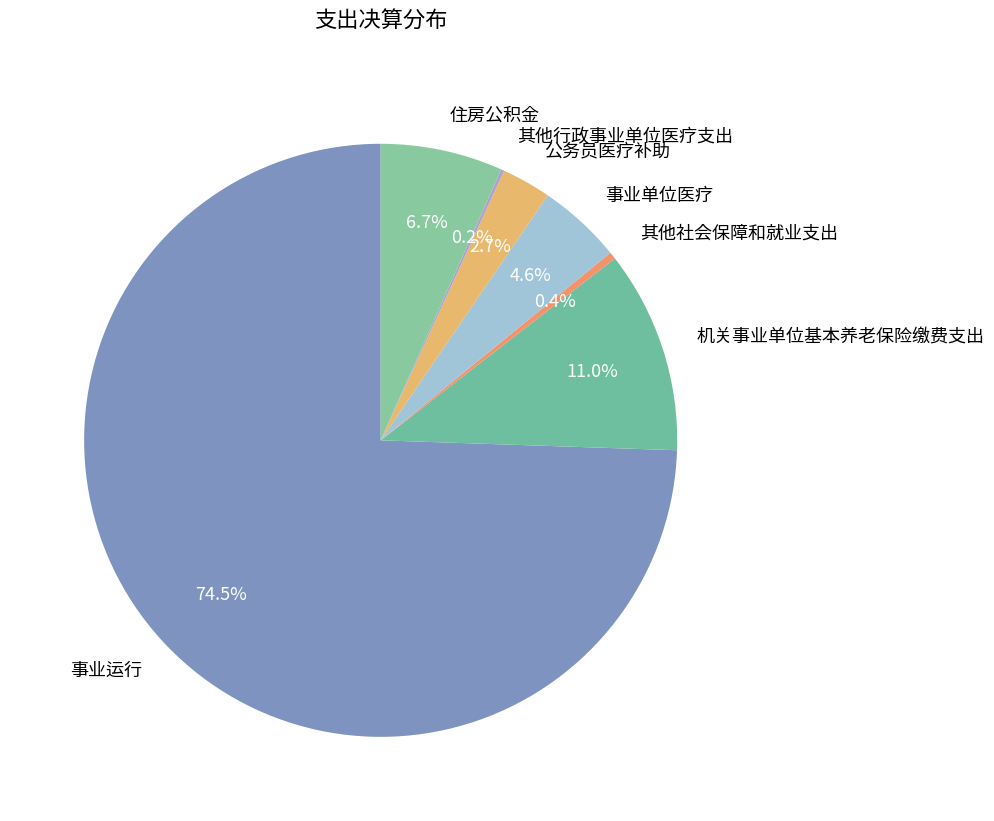

Is there a majority slice in this chart?

Yes